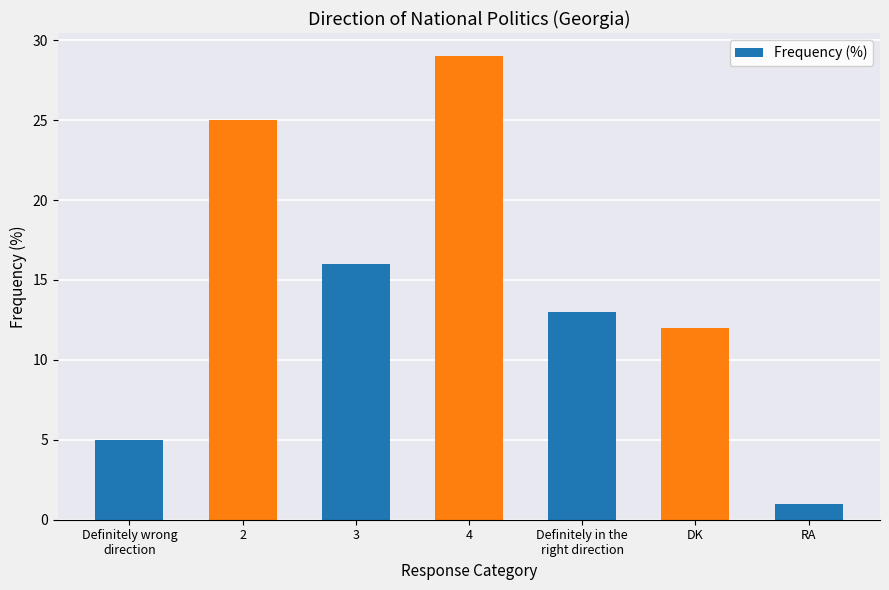

True or false: the data shows 12 at DK.

True